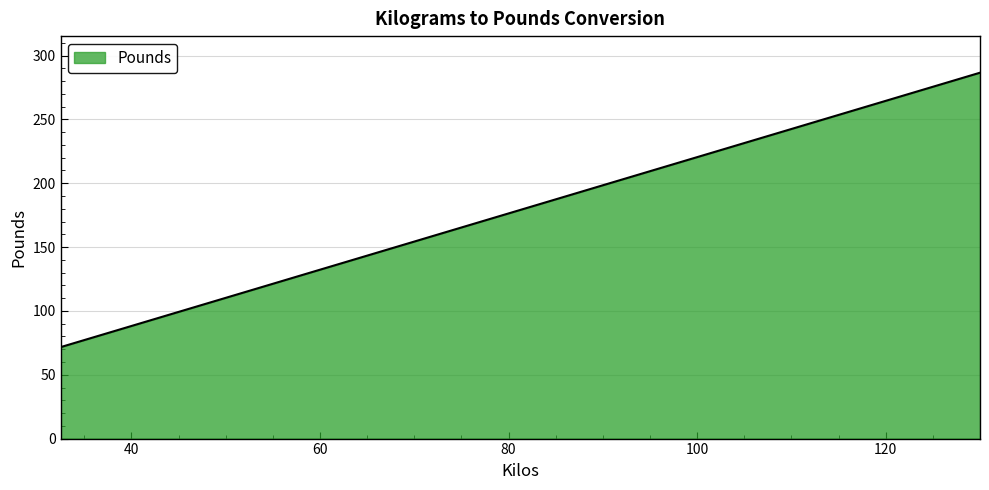

What is the smallest value displayed?

71.7